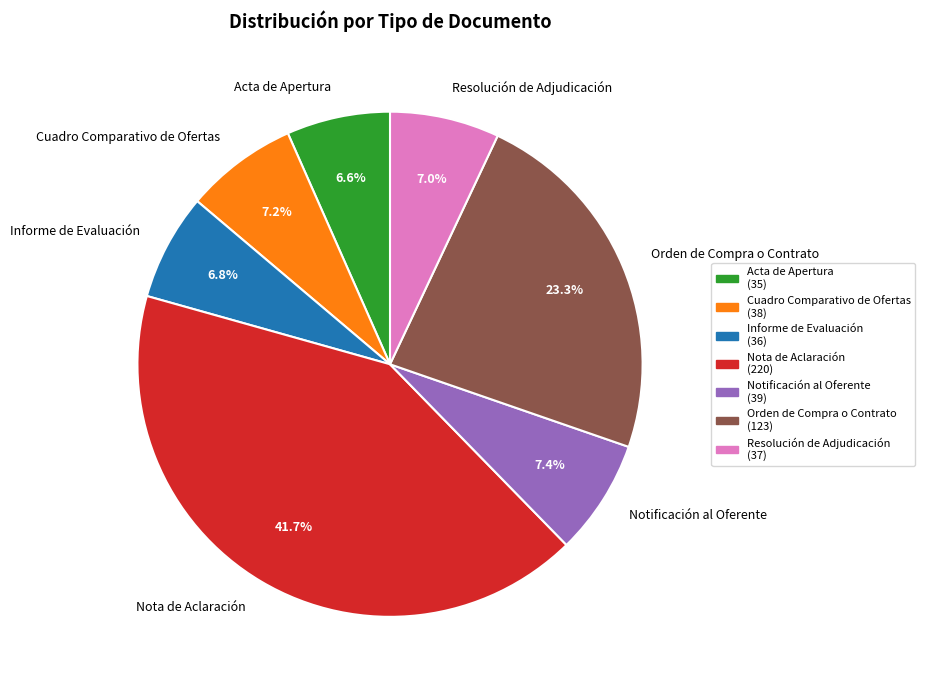

To the nearest percent, what portion does Notificación al Oferente represent?

7%